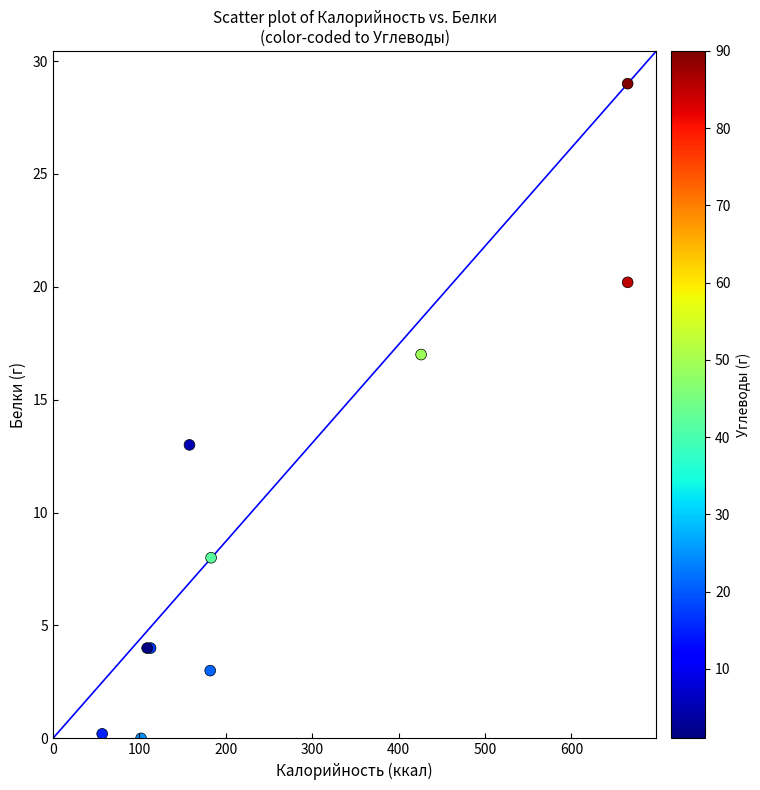

What Y value in the scatter plot is closest to 14?

13.0